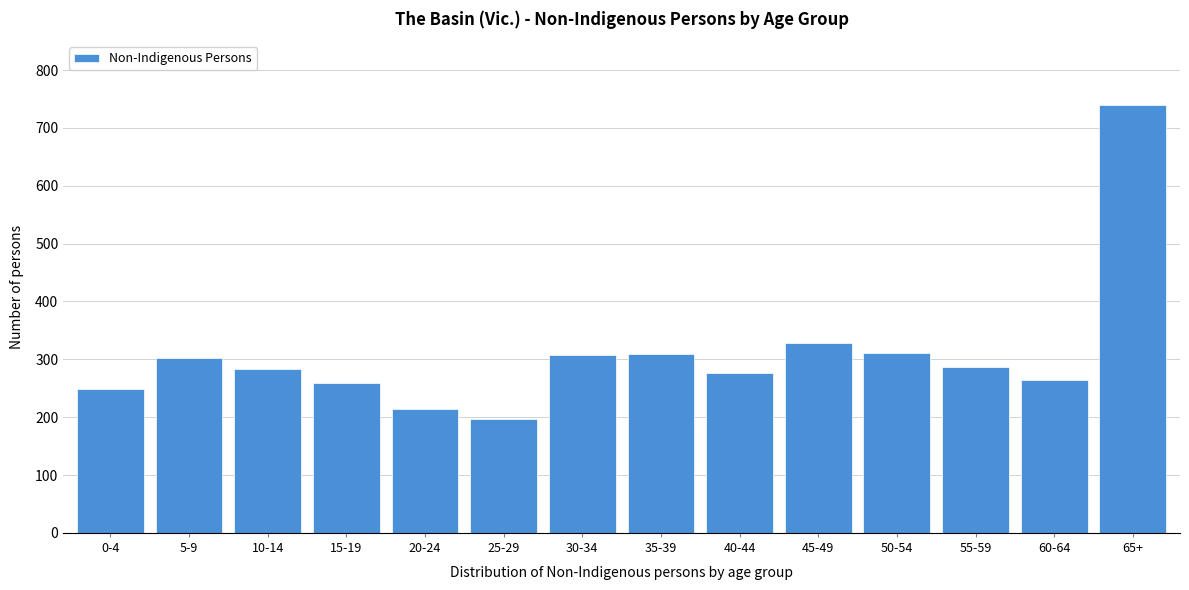

The chart shows a value of 168 at 15-19. True or false?

False